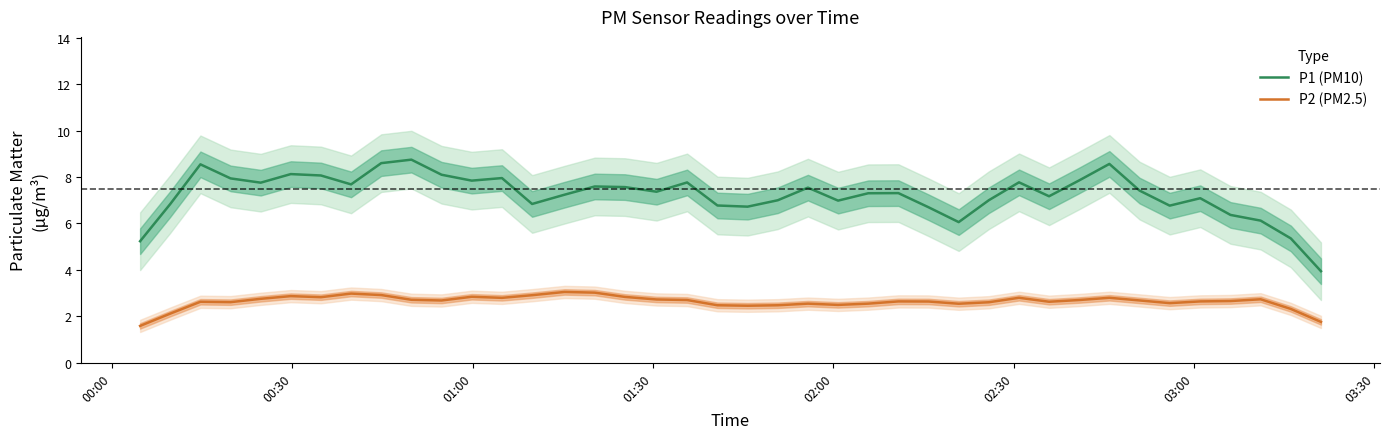

True or false: P1 (PM10) and P2 (PM2.5) cross at least once.

False